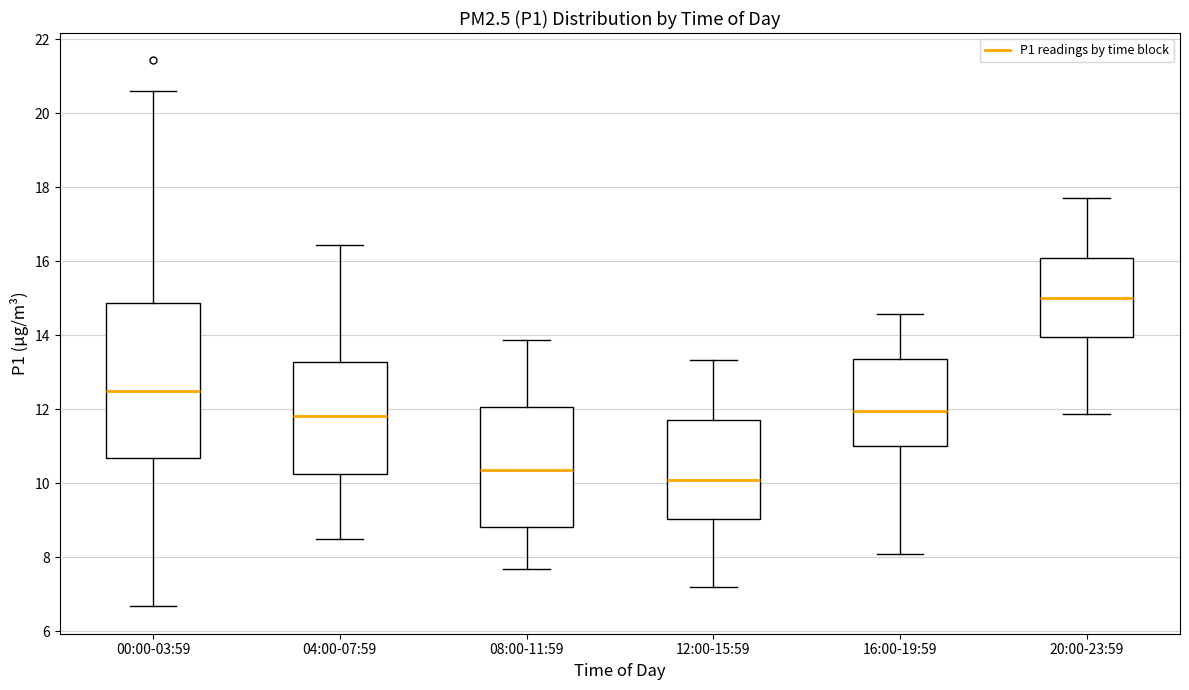

Reading left to right, transcribe this box plot: for each box, give where its median line is, the range the box spans, and where its two whiskers end, as read against the y-axis. The values are not printed on the chart, so give them approximately, as read against the axis.

00:00-03:59: median 12.4, box 10.6 to 14.8, whiskers 6.6 to 20.6
04:00-07:59: median 11.8, box 10.2 to 13.2, whiskers 8.6 to 16.4
08:00-11:59: median 10.4, box 8.8 to 12.0, whiskers 7.6 to 13.8
12:00-15:59: median 10.0, box 9.0 to 11.8, whiskers 7.2 to 13.4
16:00-19:59: median 12.0, box 11.0 to 13.4, whiskers 8.2 to 14.6
20:00-23:59: median 15.0, box 14.0 to 16.0, whiskers 11.8 to 17.8